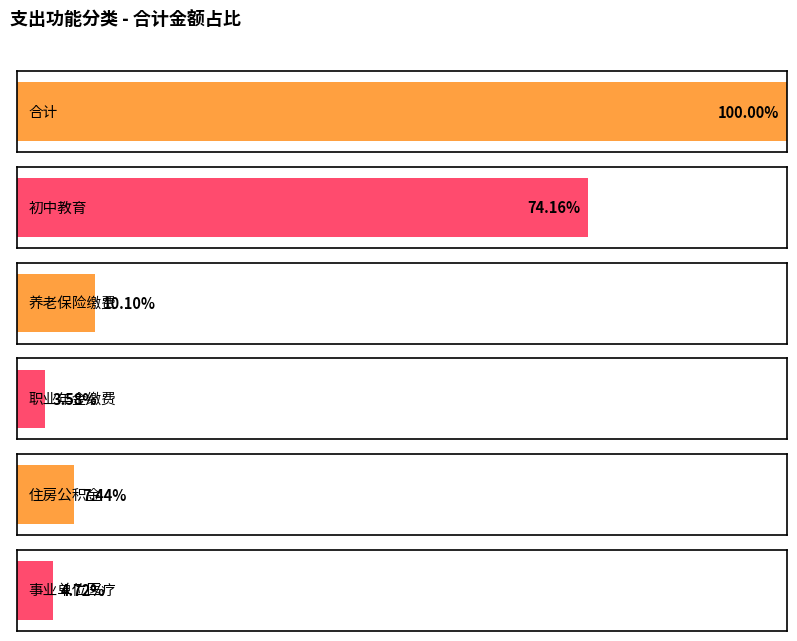

True or false: the data shows 400398.7 at 机关事业单位职业年金缴费支出.

False